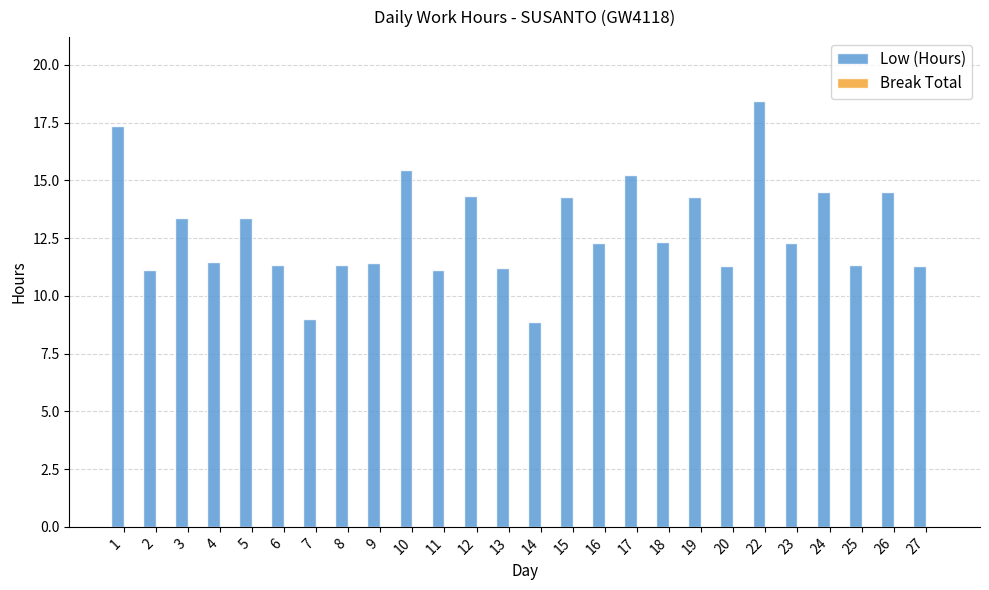

Which label corresponds to the largest value in the chart?

22